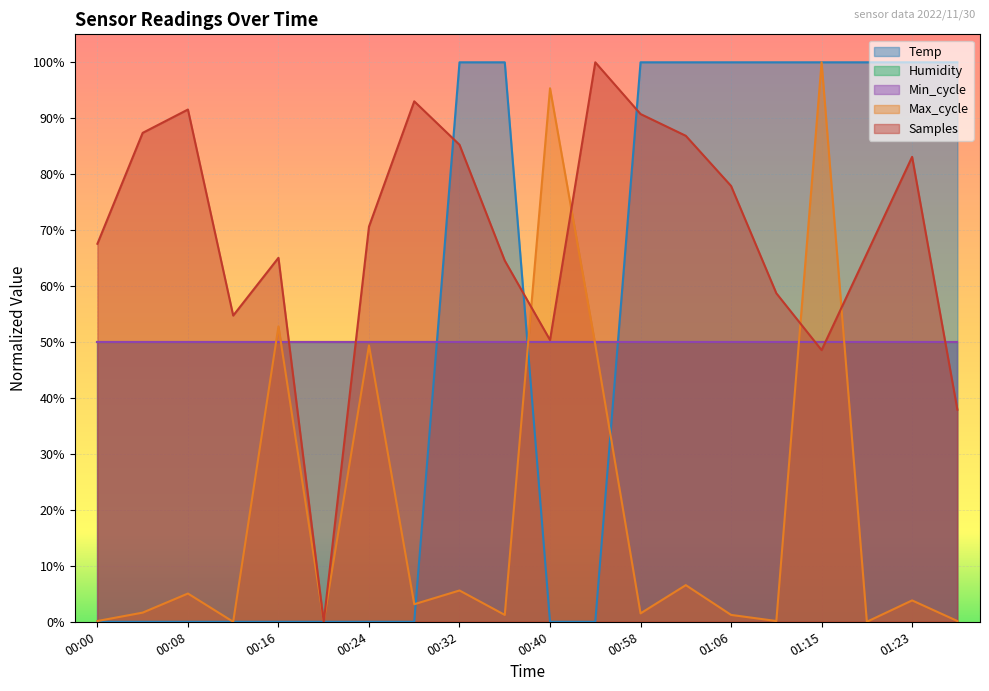

The value of Max_cycle at 01:11 is 0.1. True or false?

True